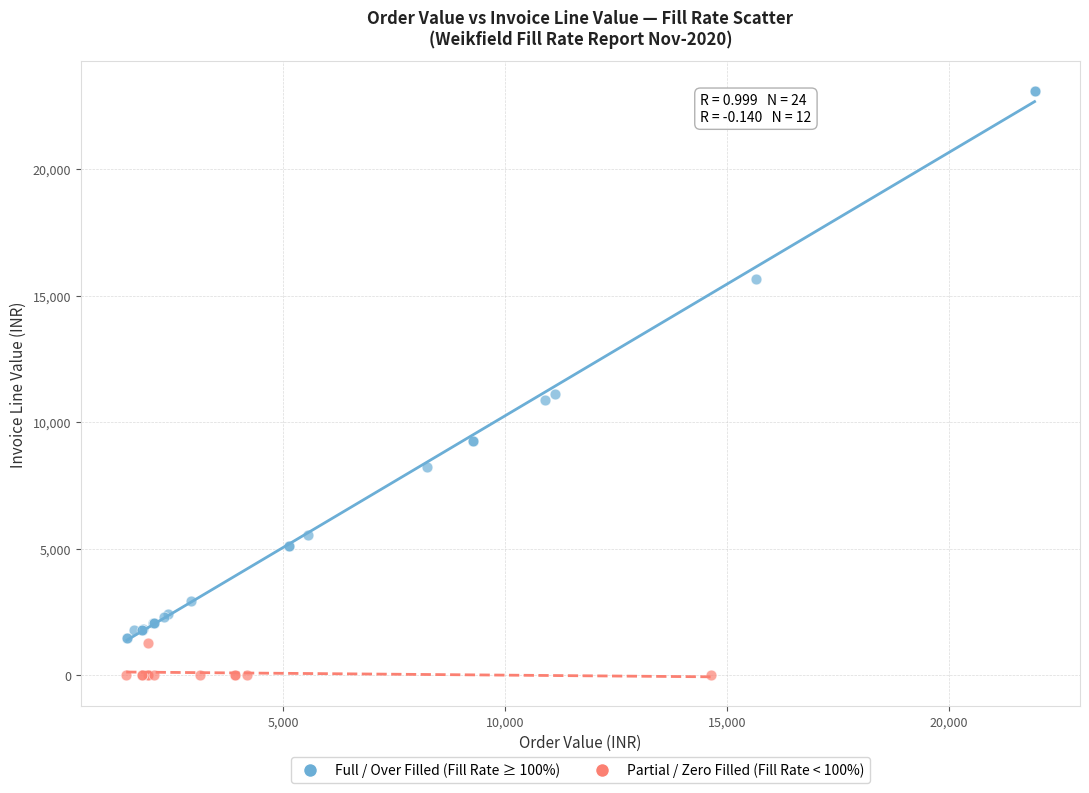

Which series reaches the minimum Y coordinate?

Partial / Zero Filled (Fill Rate < 100%)